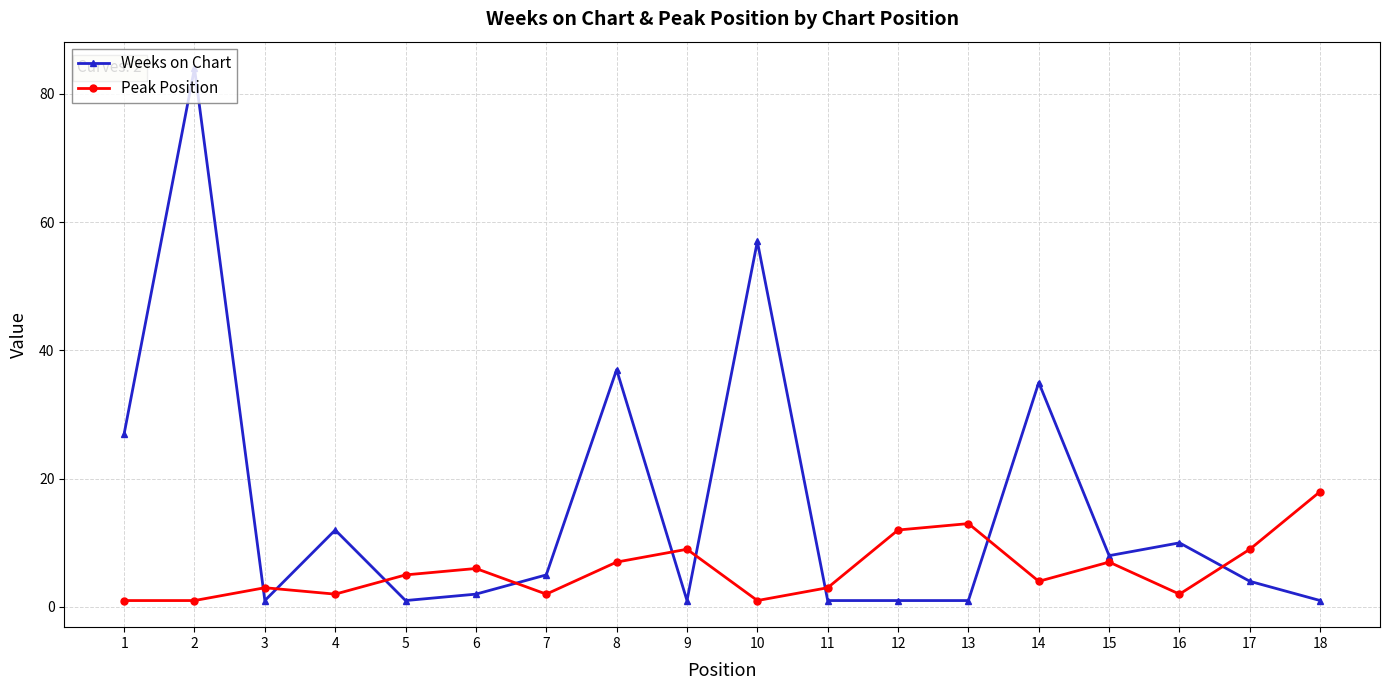

Reading left to right, extract all data points from this chart.

Weeks on Chart: 27	84	1	12	1	2	5	37	1	57	1	1	1	35	8	10	4	1
Peak Position: 1	1	3	2	5	6	2	7	9	1	3	12	13	4	7	2	9	18